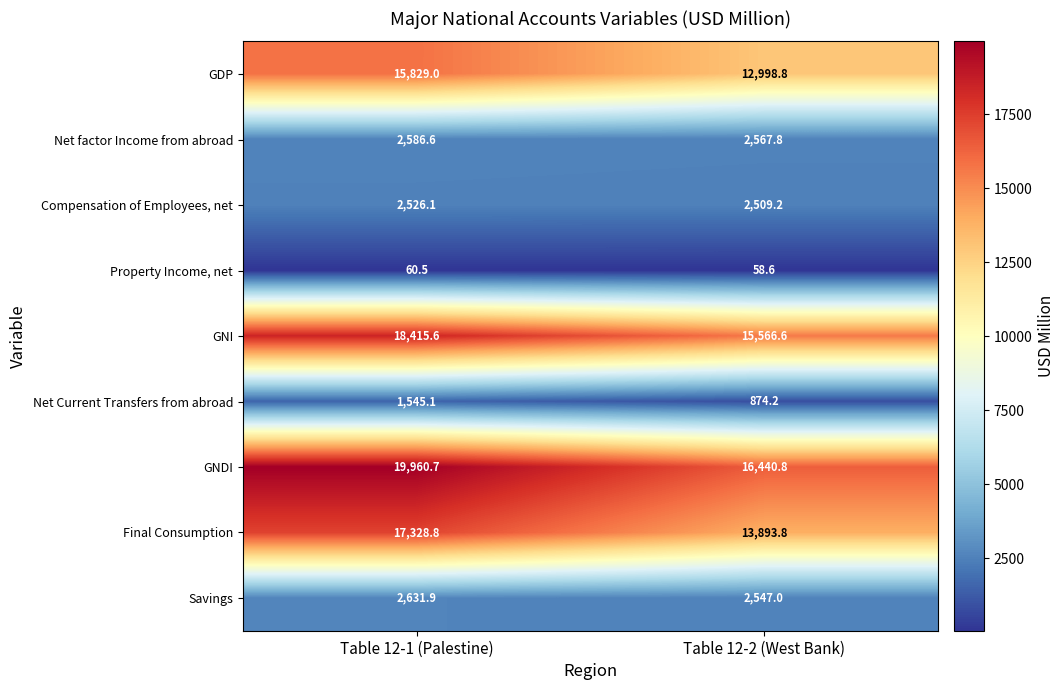

At which category is the sum across all series the highest?

Table 12-1 (Palestine)